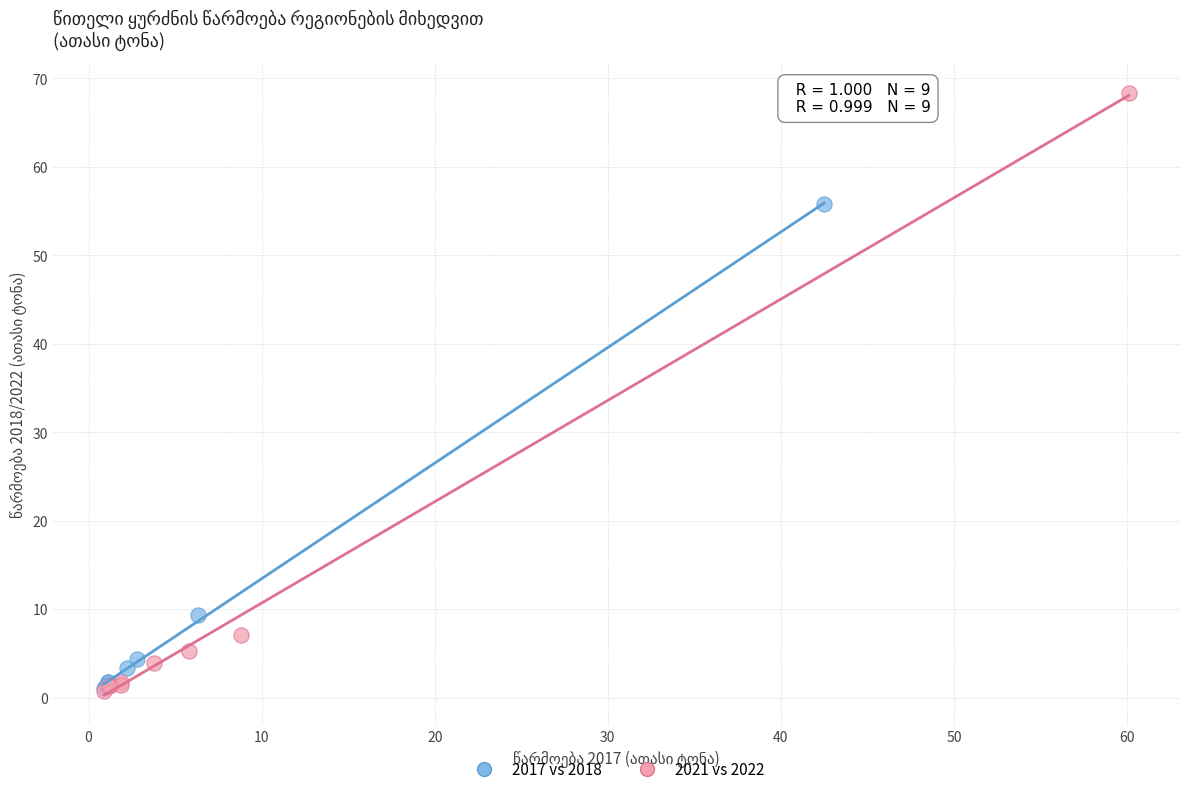

Which series has the widest spread of Y values?

2021 vs 2022